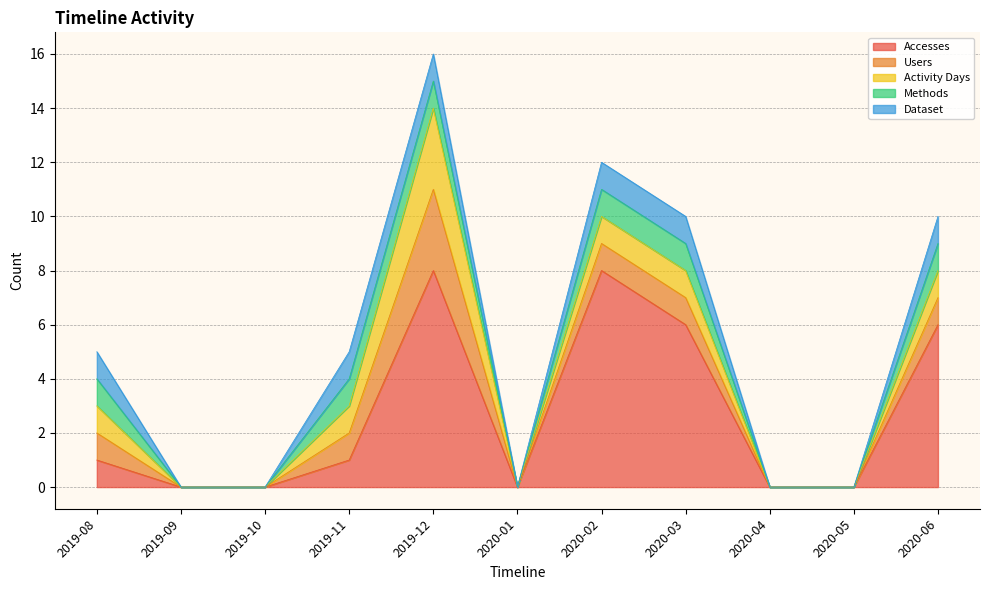

Read the Users value at 2020-03.

1